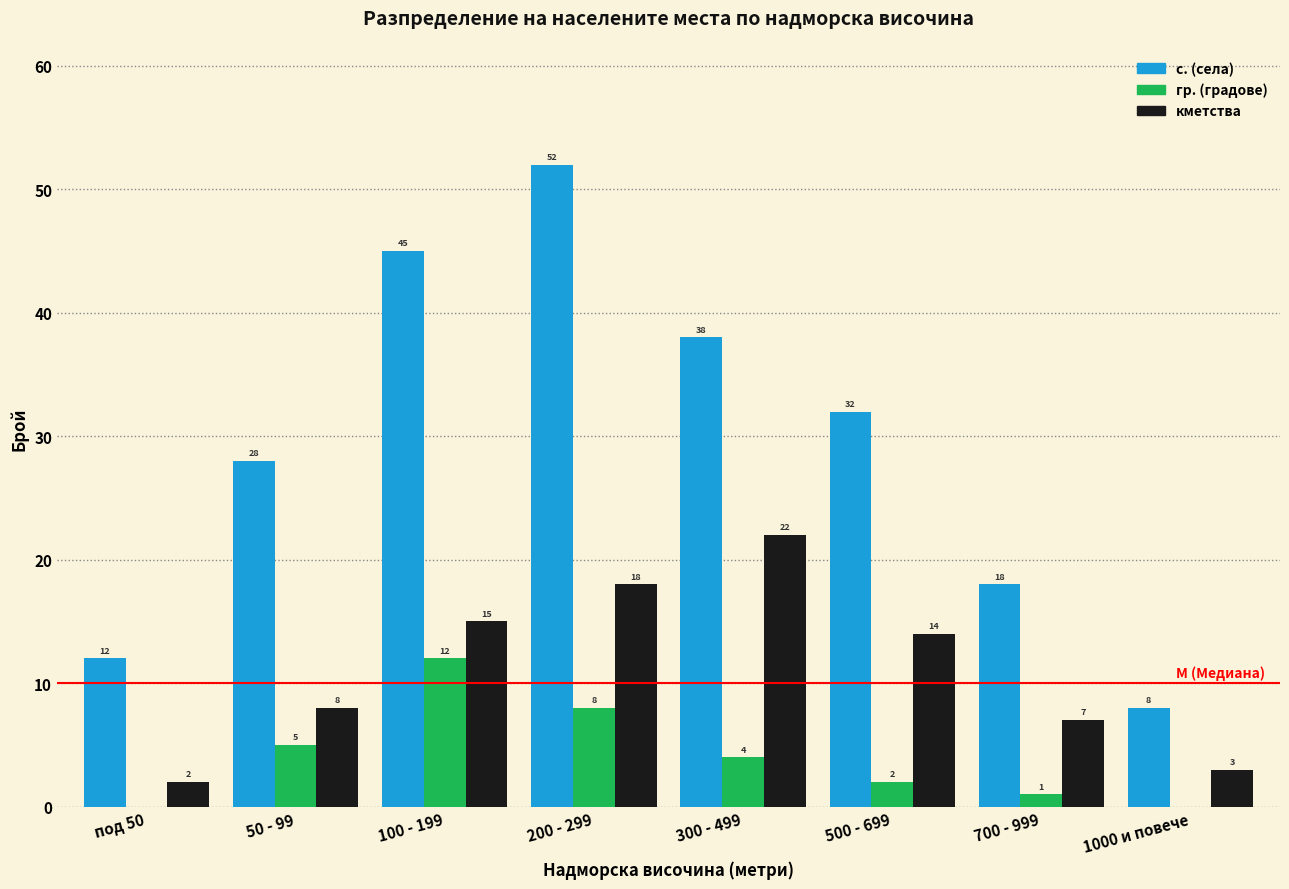

Reading left to right, what are all the values shown in this chart?

с. (села): под 50=12	50 - 99=28	100 - 199=45	200 - 299=52	300 - 499=38	500 - 699=32	700 - 999=18	1000 и повече=8
гр. (градове): под 50=0	50 - 99=5	100 - 199=12	200 - 299=8	300 - 499=4	500 - 699=2	700 - 999=1	1000 и повече=0
кметства: под 50=2	50 - 99=8	100 - 199=15	200 - 299=18	300 - 499=22	500 - 699=14	700 - 999=7	1000 и повече=3